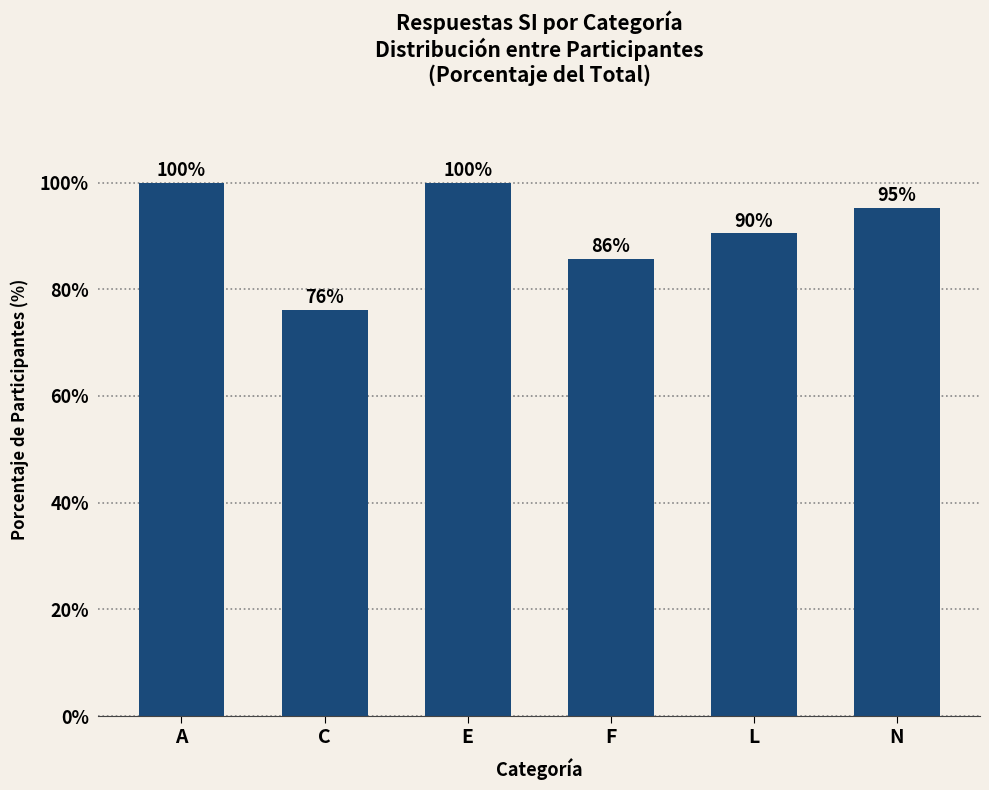

The chart shows a value of 90.5 at L. True or false?

True